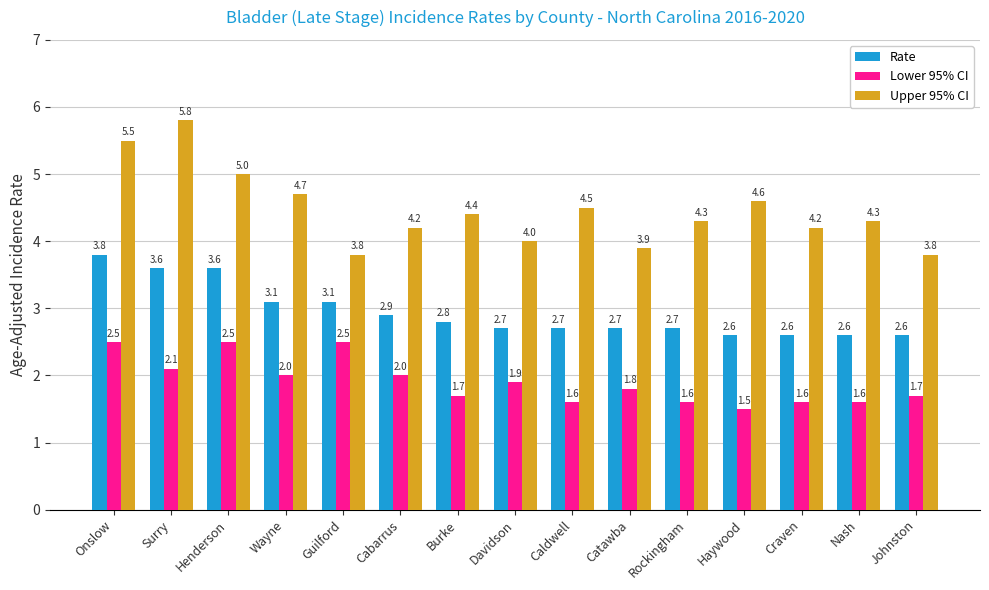

Are the bars grouped side by side (vs. stacked)?

Yes